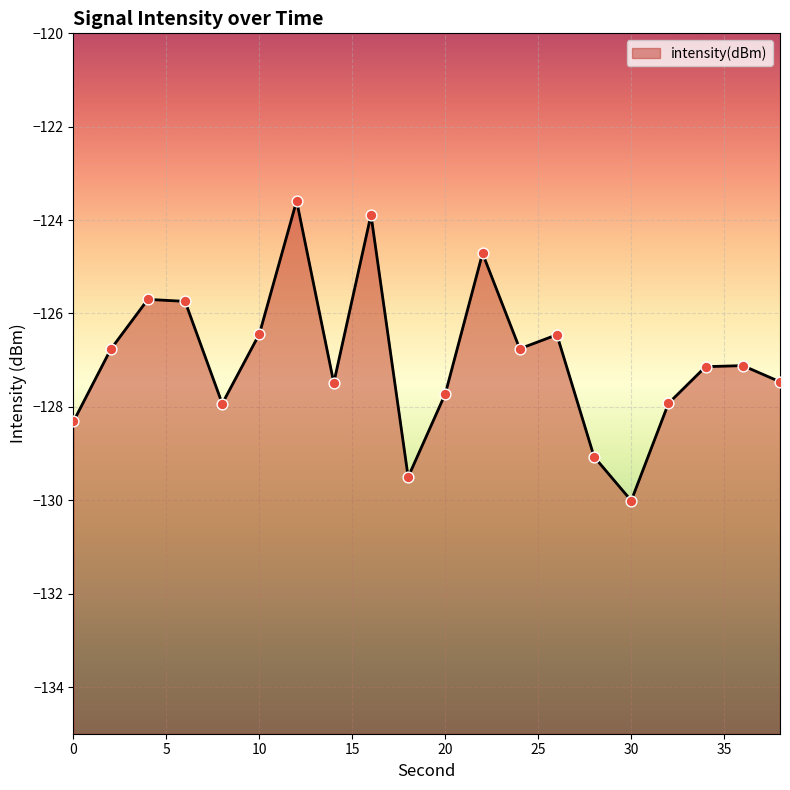

Between 12 and 6, which is larger?

12